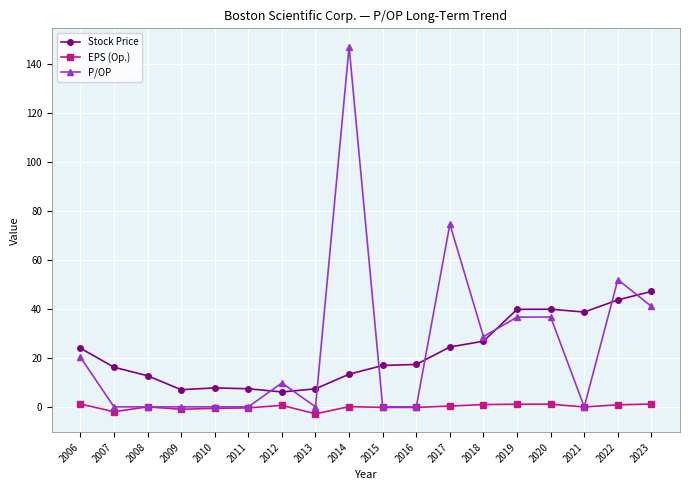

Is it true that Stock Price equals 7.4 at 2011?

True